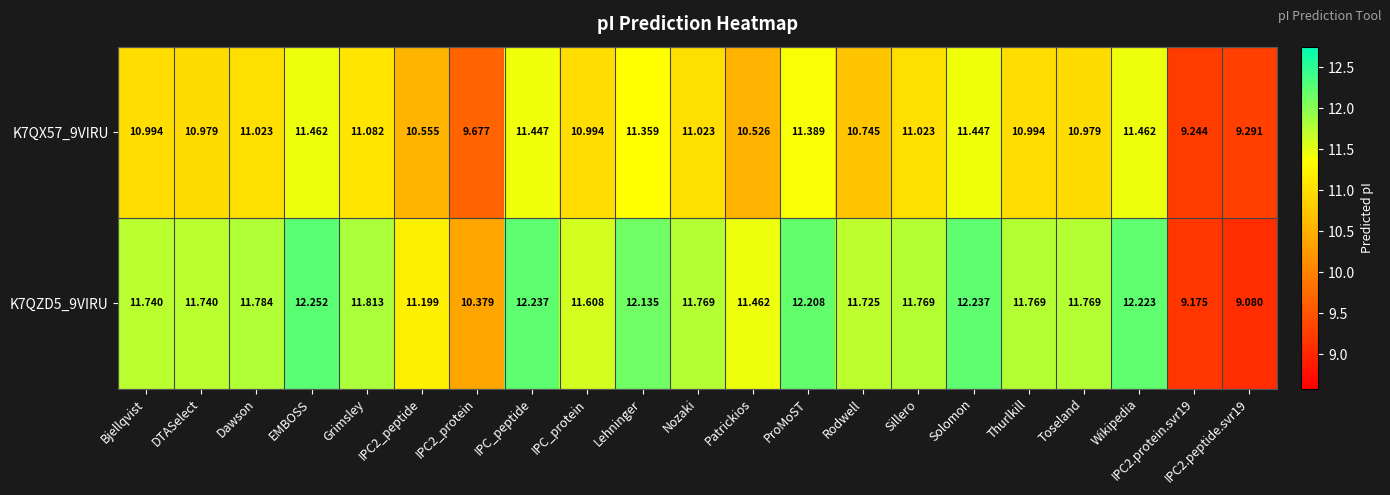

Which label corresponds to the largest value in the chart?

EMBOSS